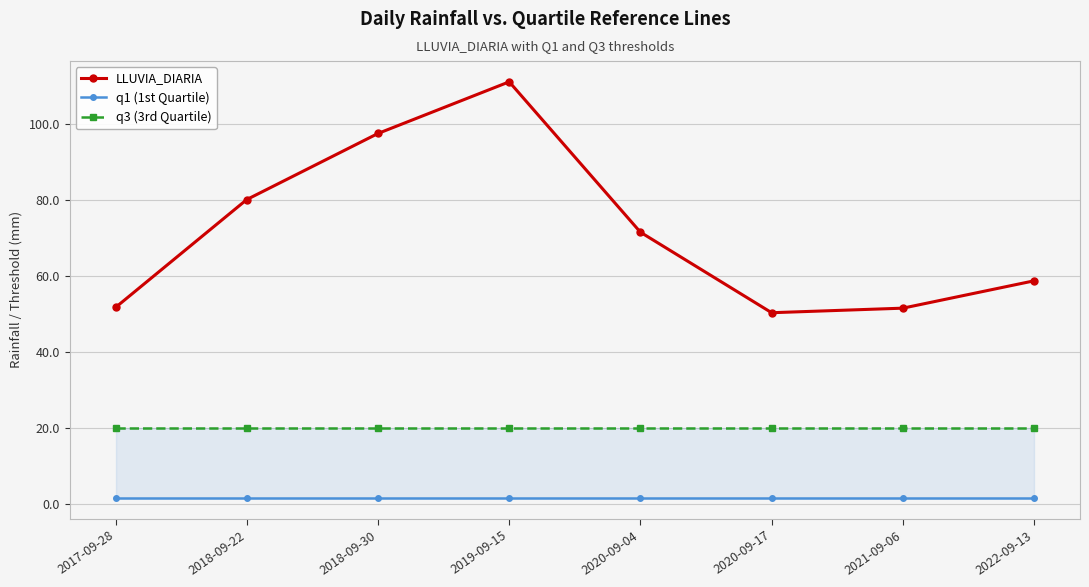

What are all the series names shown in the legend?

LLUVIA_DIARIA, q1 (1st Quartile), q3 (3rd Quartile)